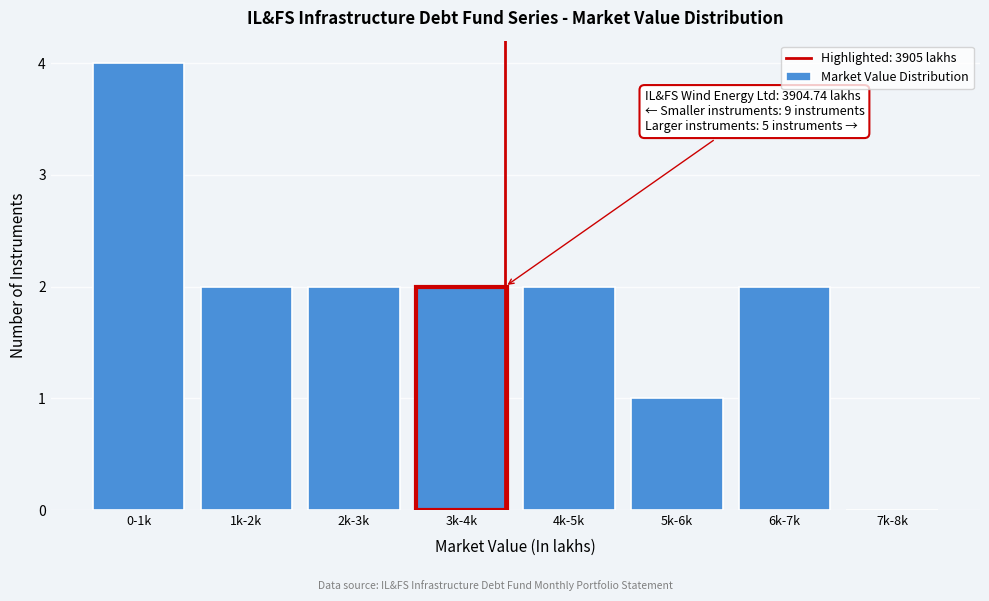

Reading left to right, what are all the values shown in this chart?

0-1k=4	1k-2k=2	2k-3k=2	3k-4k=2	4k-5k=2	5k-6k=1	6k-7k=2	7k-8k=0